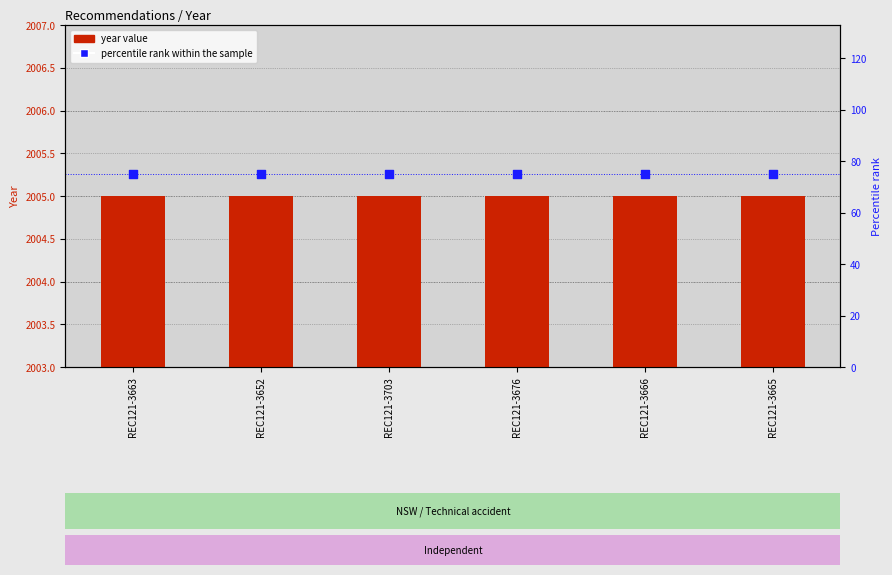

Is the value of percentile rank within the sample at REC121-3652 greater than the value of year value at REC121-3652?

No